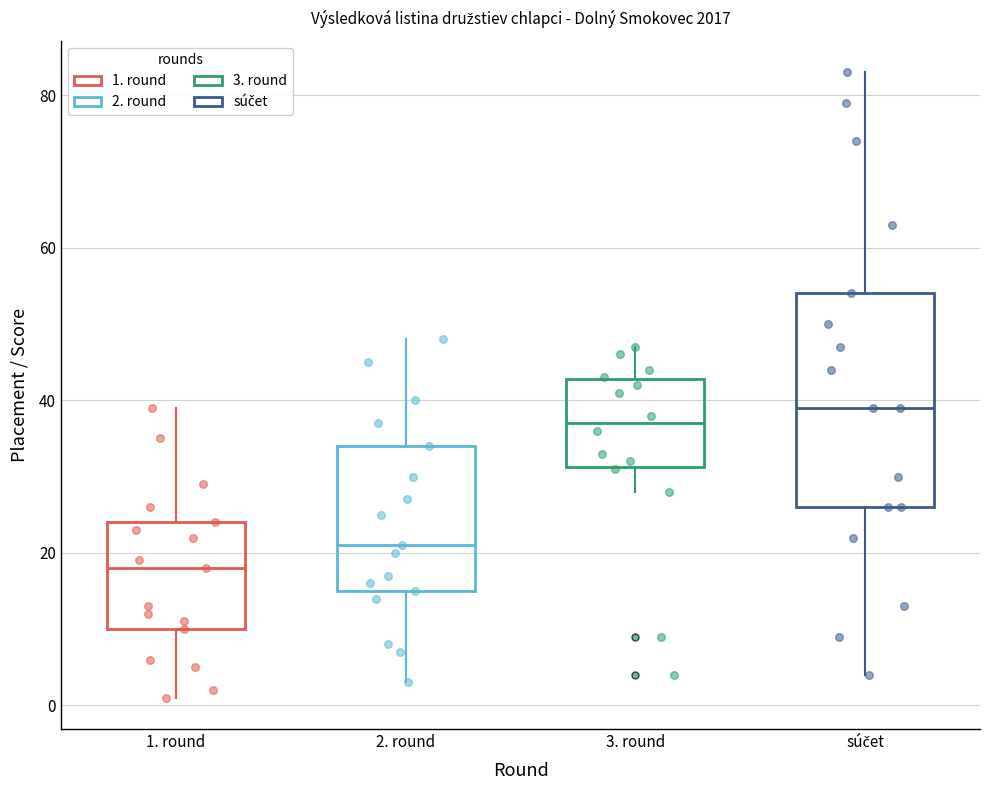

Reading left to right, read every box against the y-axis: the position of its median line, the range the box covers, and the ends of its whiskers. The values are not printed on the chart, so give them approximately, as read against the axis.

1. round: median 18, box 10 to 24, whiskers 2 to 40
2. round: median 22, box 16 to 34, whiskers 4 to 48
3. round: median 38, box 32 to 42, whiskers 28 to 48
súčet: median 40, box 26 to 54, whiskers 4 to 84